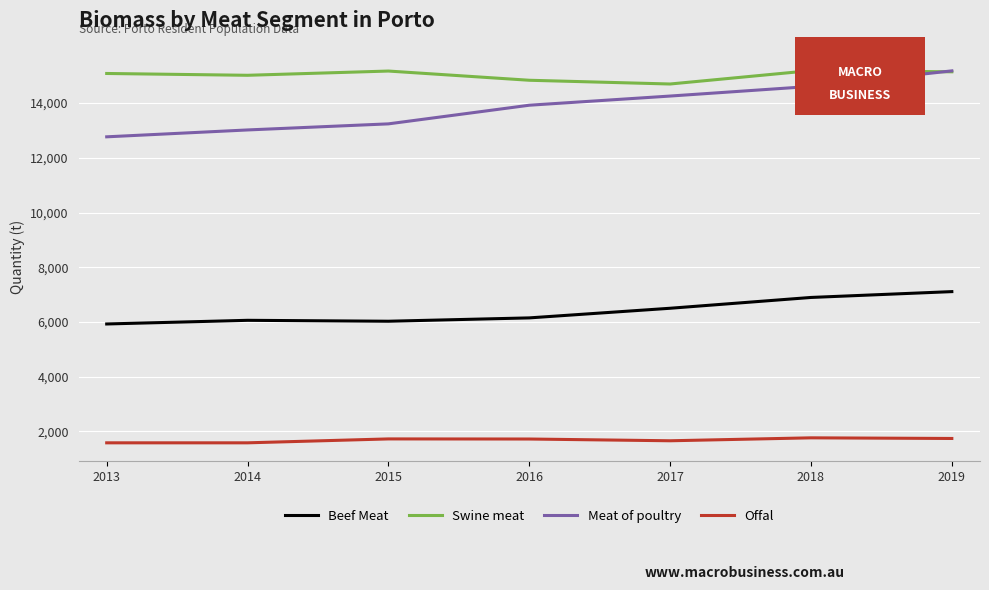

What is the sum of all Offal values?

11788.7